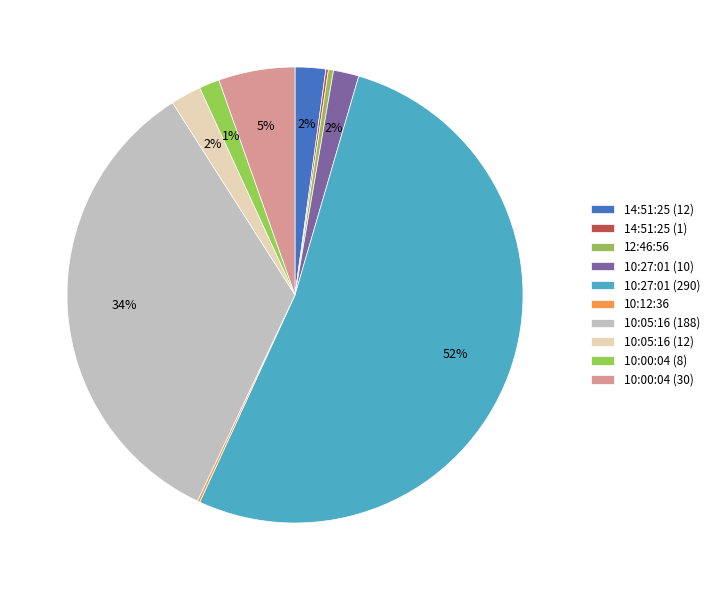

What is the majority slice?

10:27:01 (290)